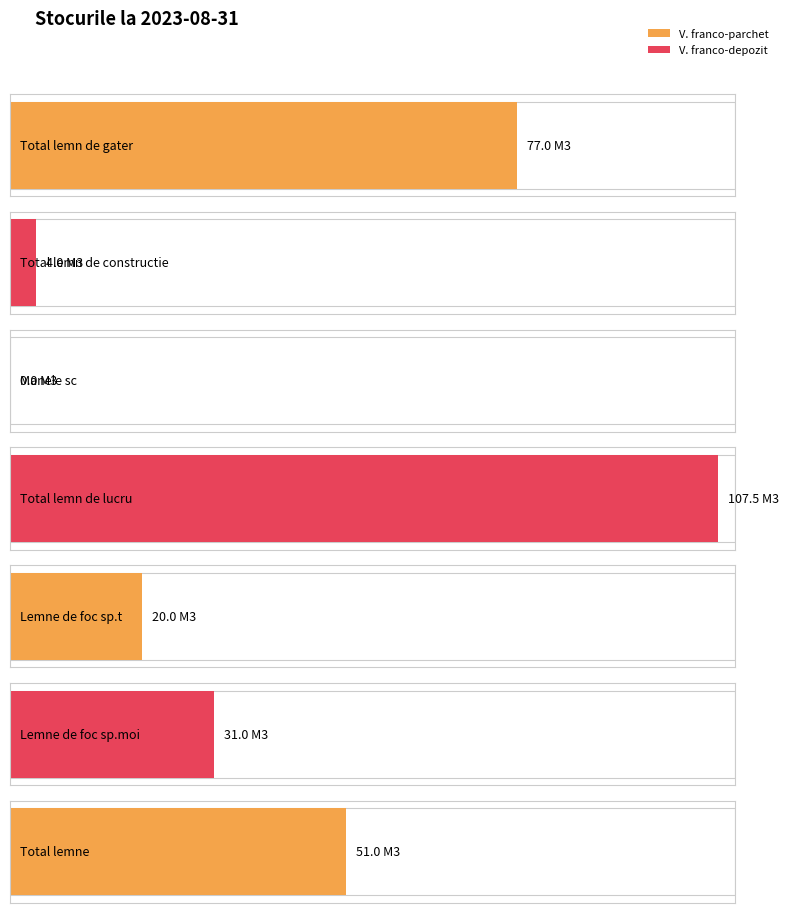

Rank the series at 4 from lowest to highest value.

V. franco-depozit, V. franco-parchet